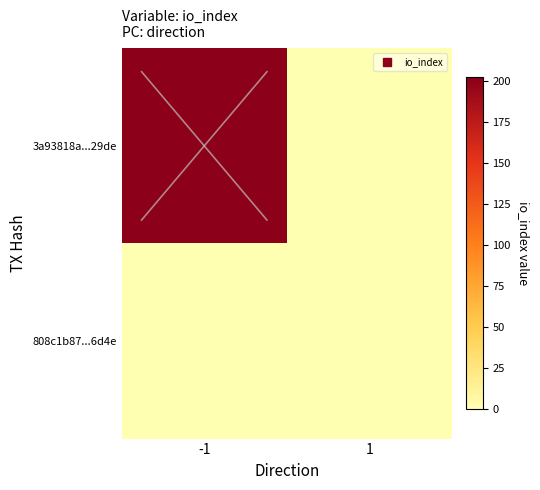

What is the greatest value displayed?

202